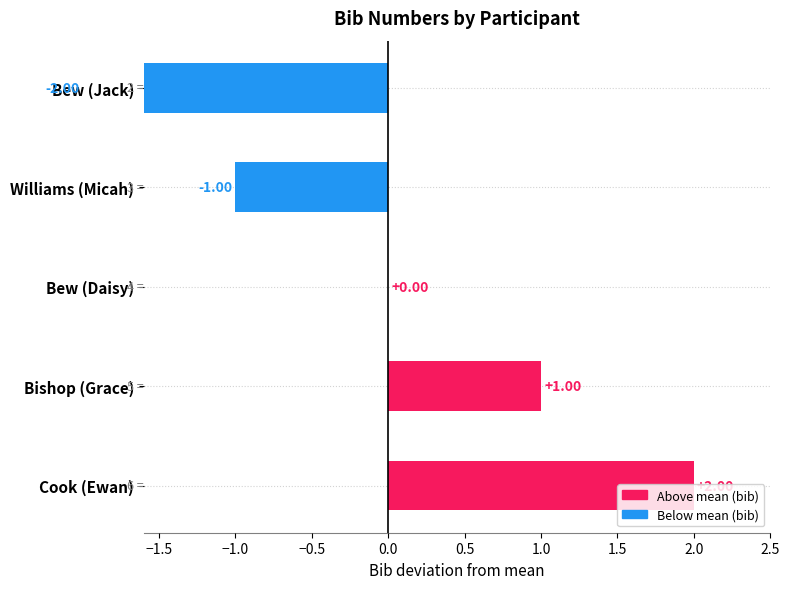

List the labels in order of value, largest first.

Cook (Ewan), Bishop (Grace), Bew (Daisy), Williams (Micah), Bew (Jack)